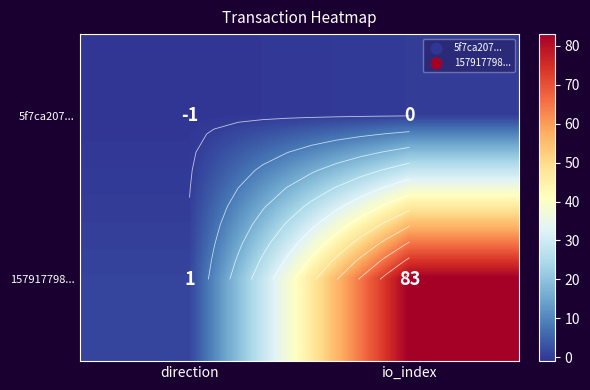

Read the 157917798... value at direction.

1